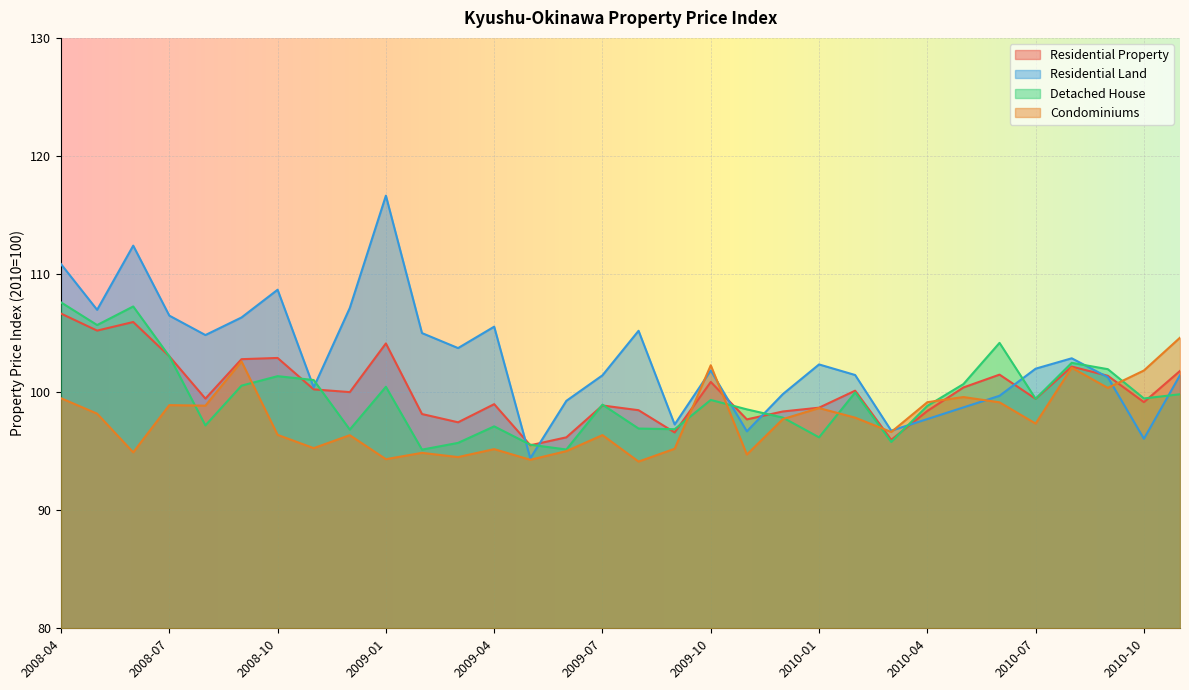

Between 2010-08 and 2010-10, which series saw the biggest shift?

Residential Land